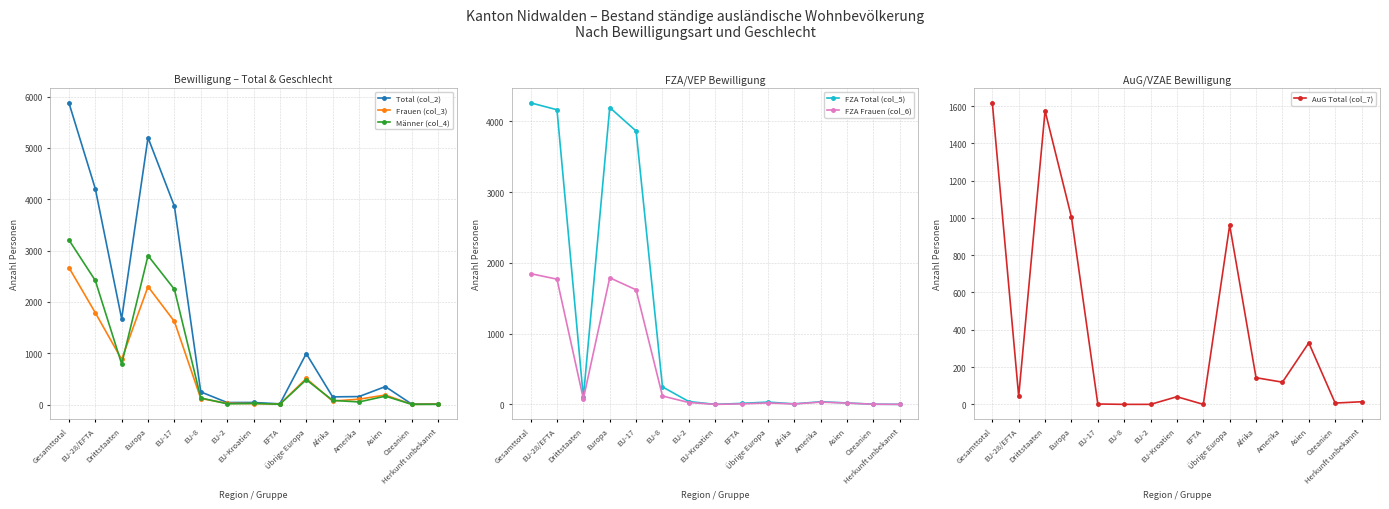

List the labels in order of FZA Total (col_5) value, smallest first.

EU-Kroatien, Herkunft unbekannt, Ozeanien, Afrika, EFTA, Asien, Übrige Europa, Amerika, EU-2, Drittstaaten, EU-8, EU-17, EU-28/EFTA, Europa, Gesamttotal